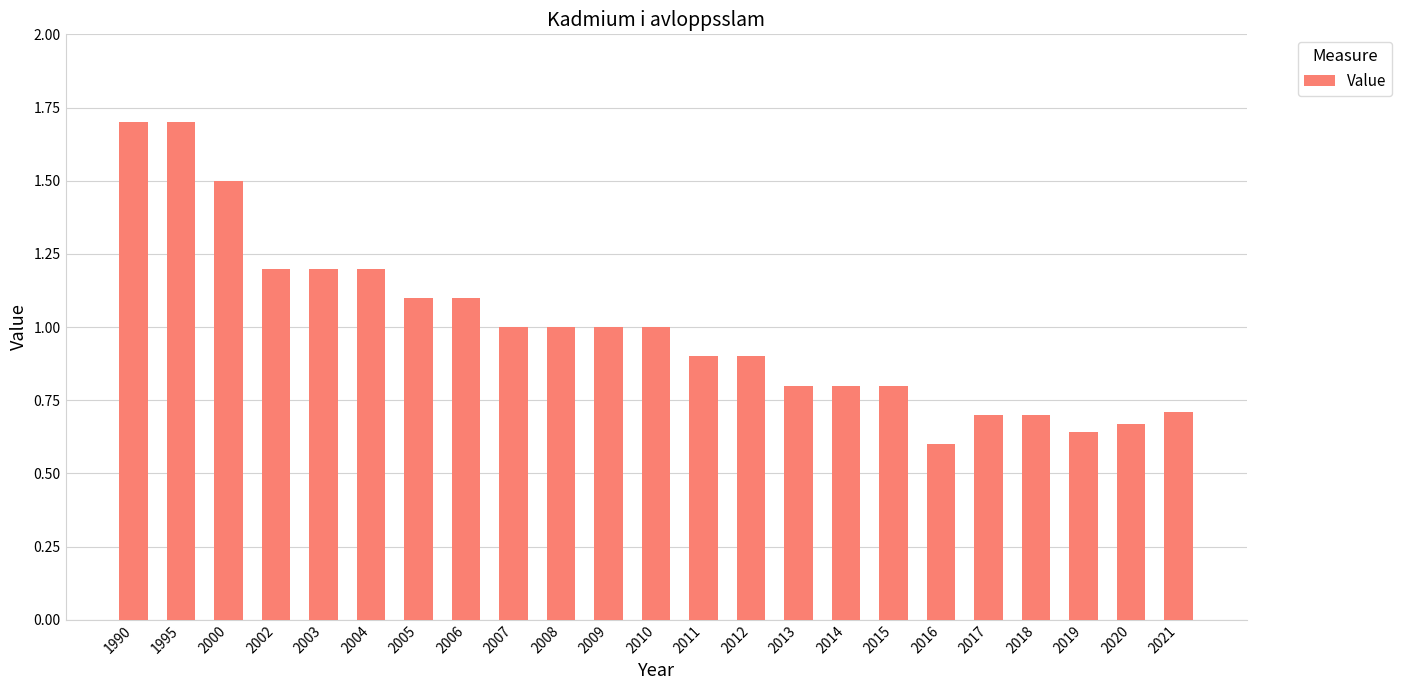

What is the difference between the maximum and minimum values?

1.1